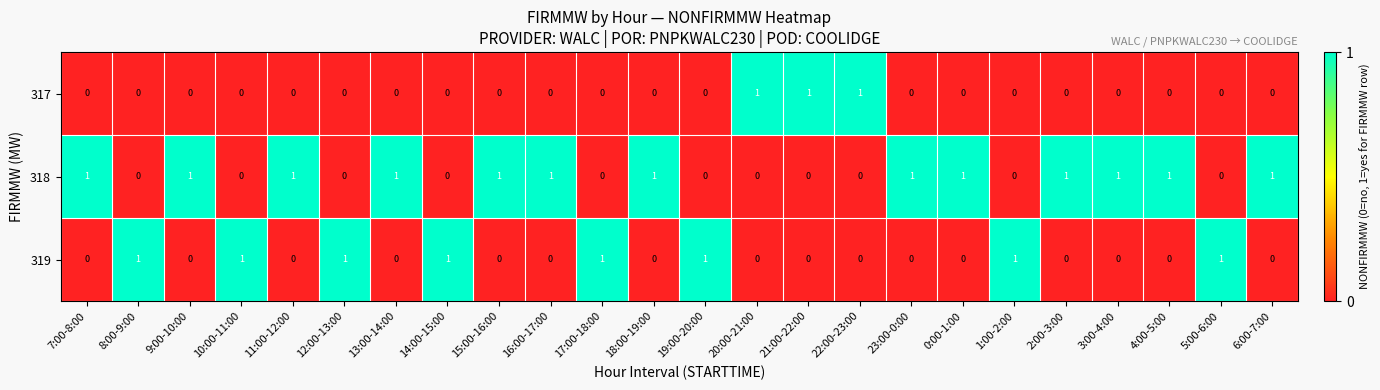

List the series in order of their overall mean, lowest first.

317, 319, 318